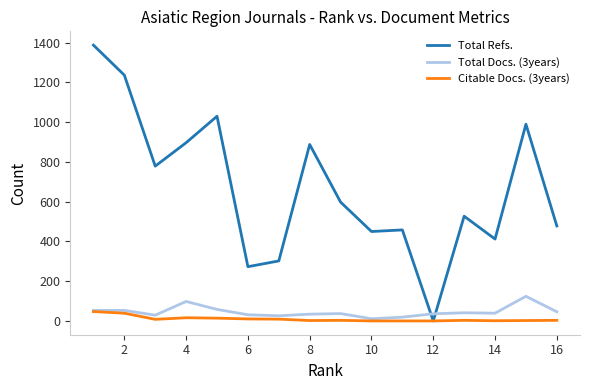

Does the chart have visible grid lines?

No